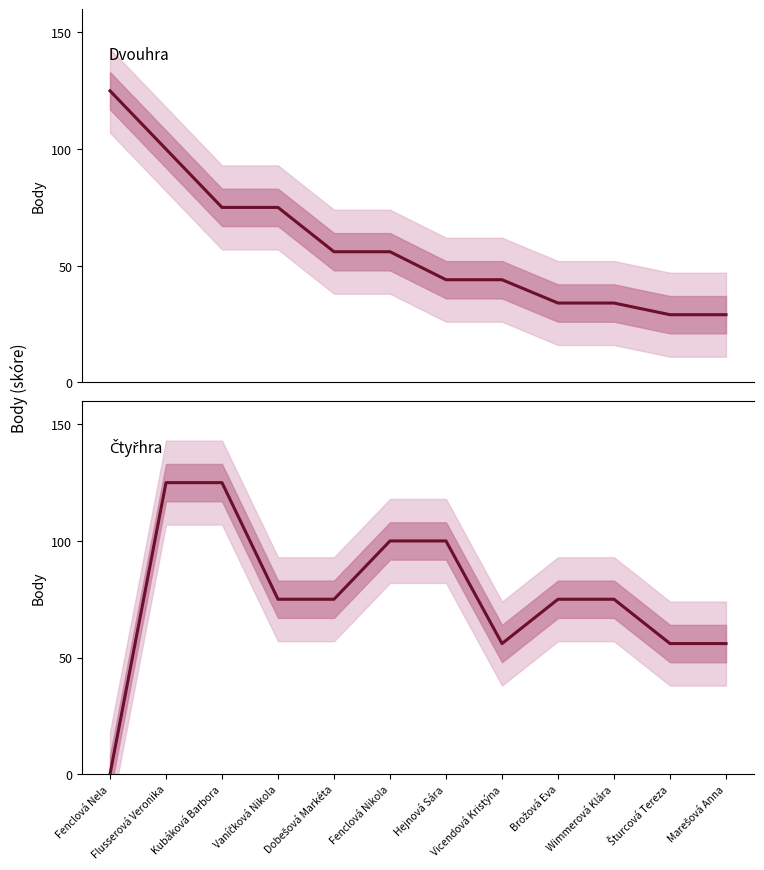

Which series has the largest total across all categories?

Čtyřhra Body